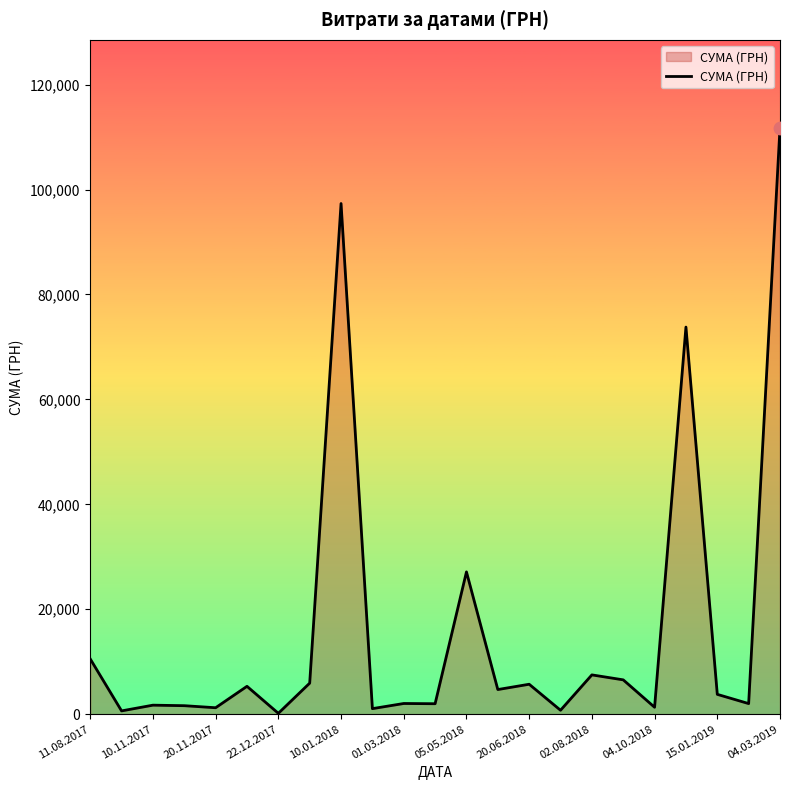

What is the difference between the maximum and minimum values?

111592.9